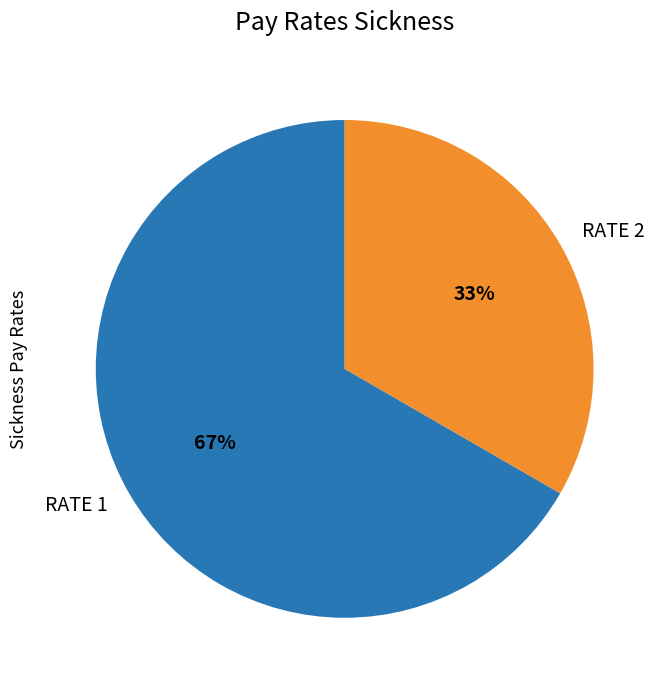

Which category has the biggest portion of the pie?

RATE 1